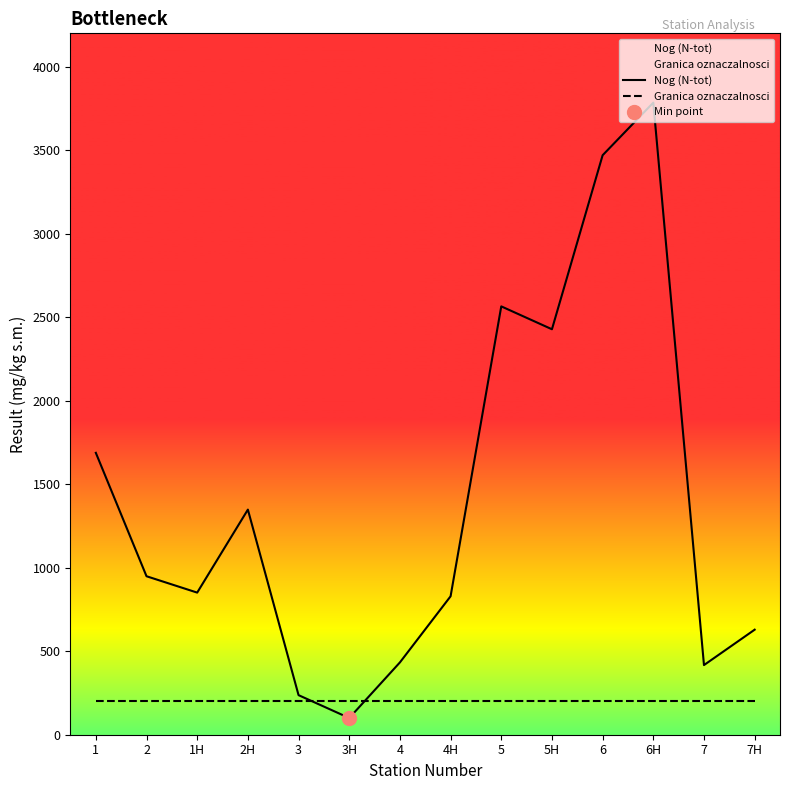

Which series has the largest Y range (max minus min)?

Nog (N-tot)